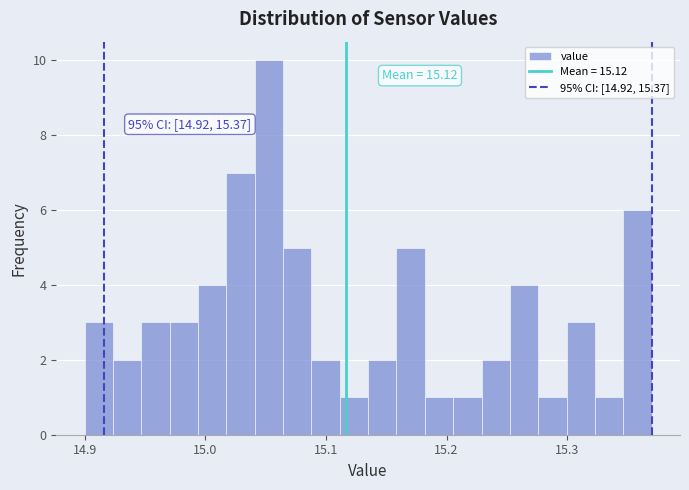

Around what value on the x-axis is the tallest bar? Give the approximate position of its centre, as read against the axis.

15.05